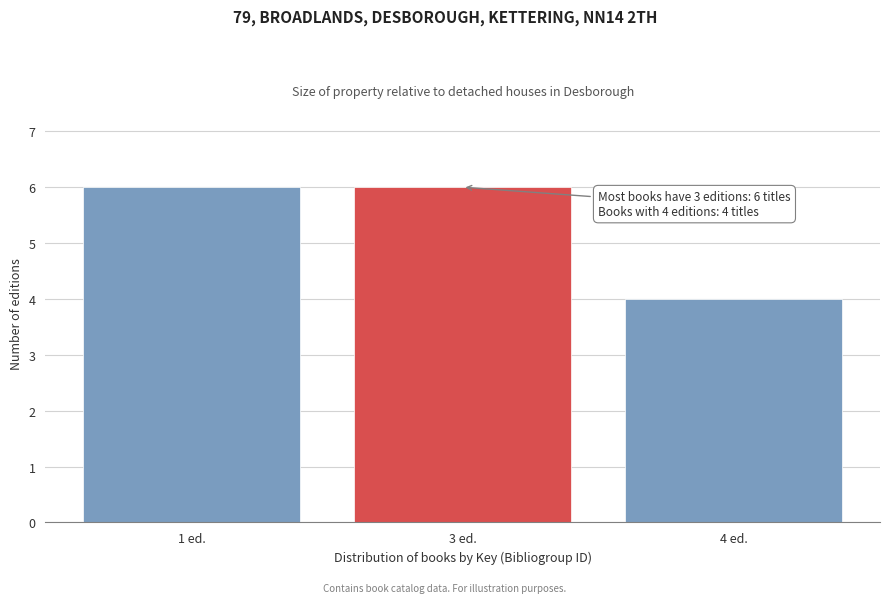

Reading left to right, transcribe all the data shown in this chart.

6	6	4